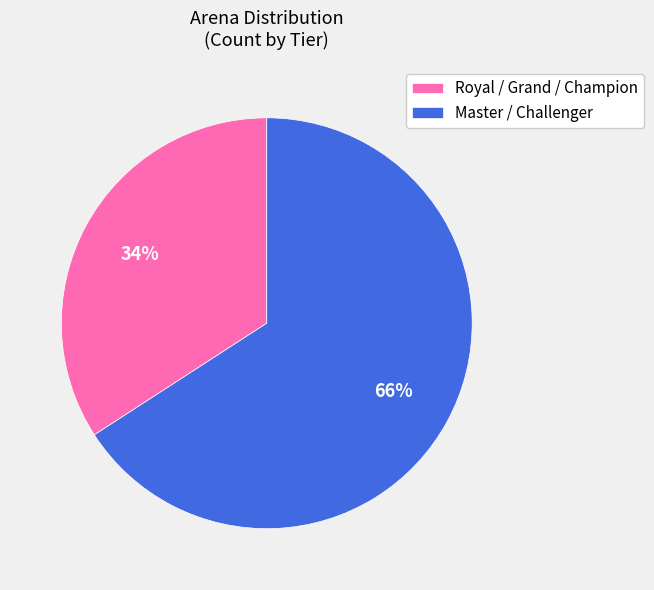

Does any single category account for the majority?

Yes